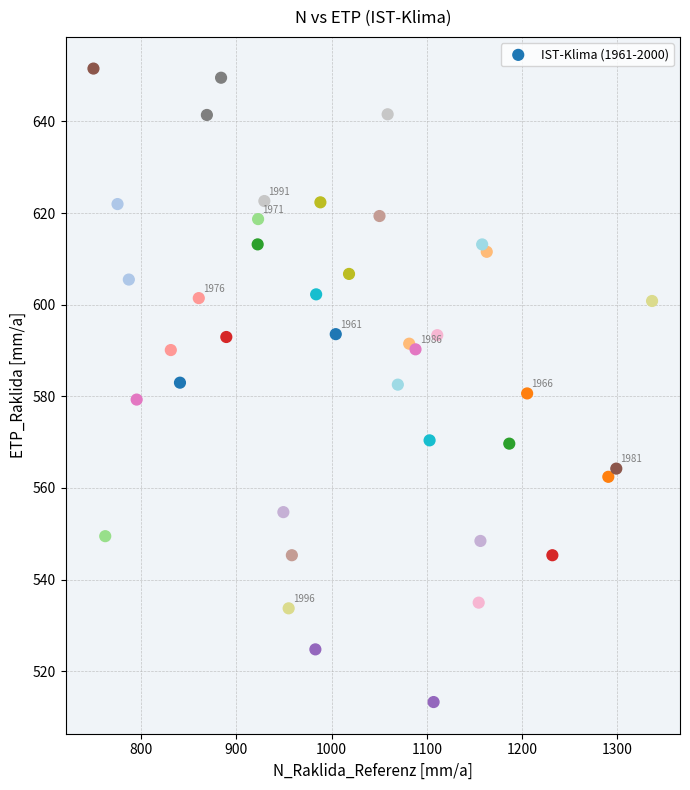

What is the range of X values (max minus min)?

586.0